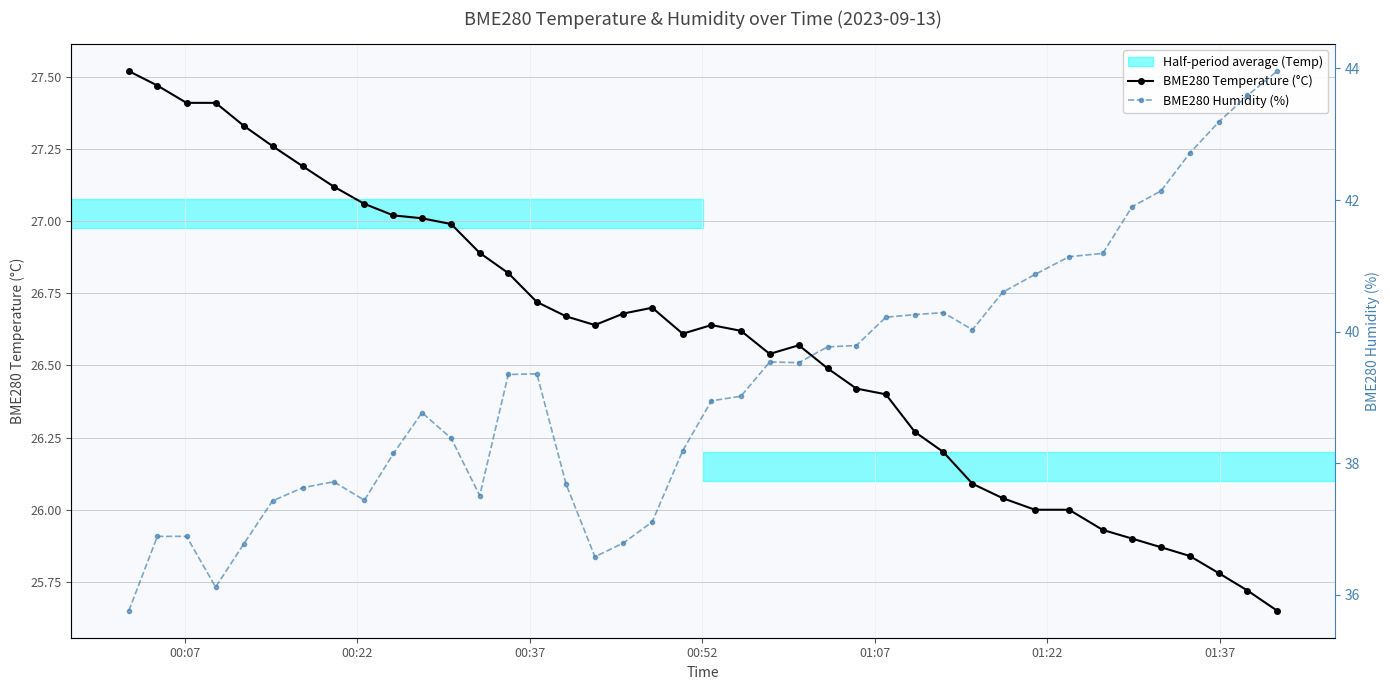

What is the value of the BME280 Temperature (°C) point at the 29th from the left?

26.2